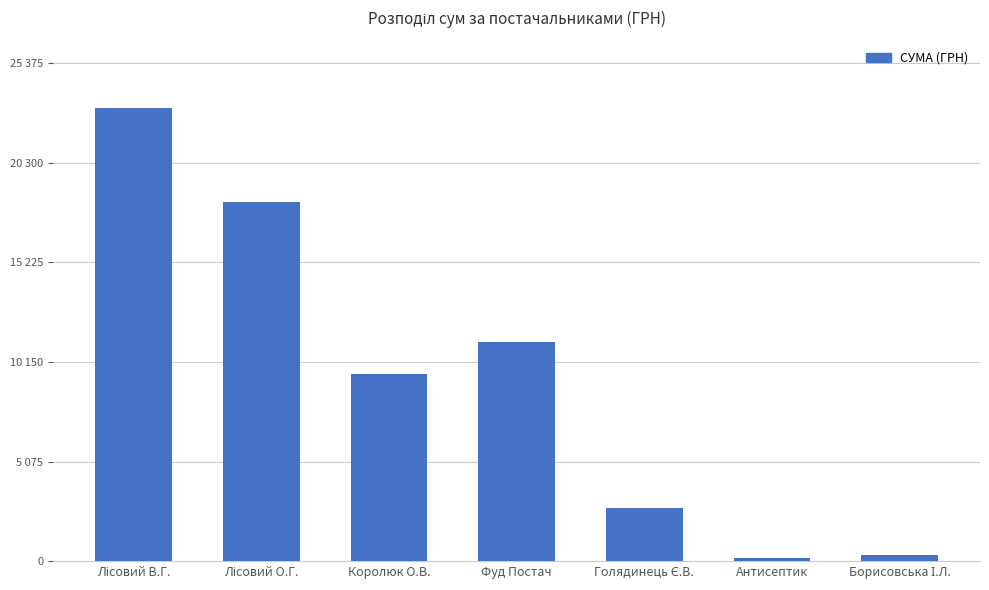

What is the label of the 5th bar from the right?

Королюк О.В.